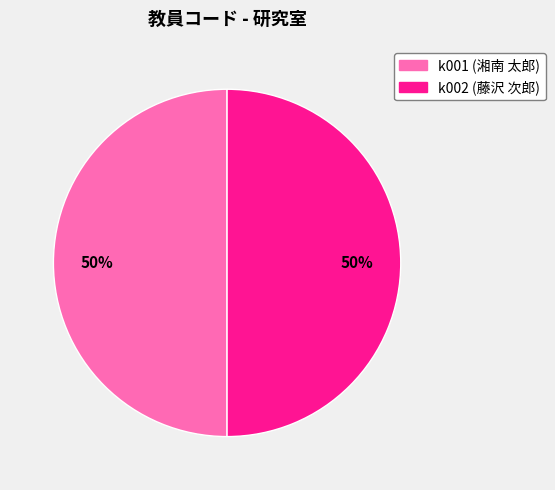

Count the number of slices in the pie.

2